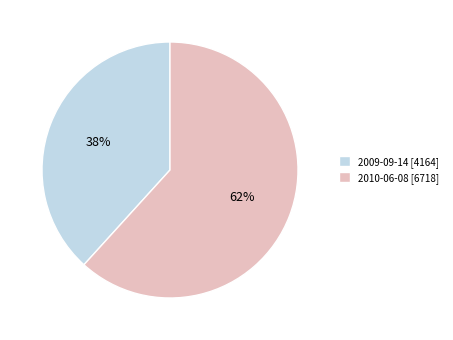

Is the sum of 2009-09-14 [4164] and 2010-06-08 [6718] greater than half?

Yes